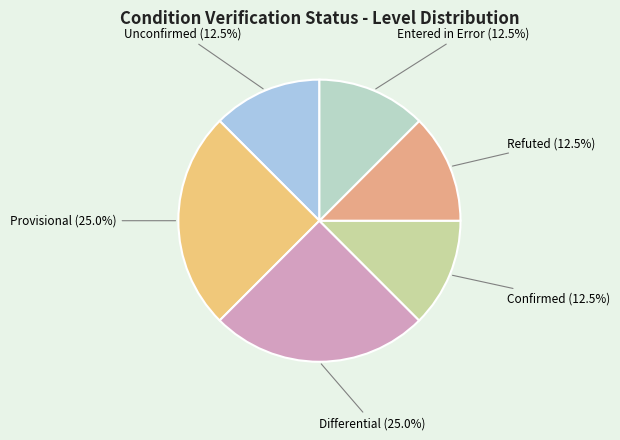

Does any single category account for the majority?

No